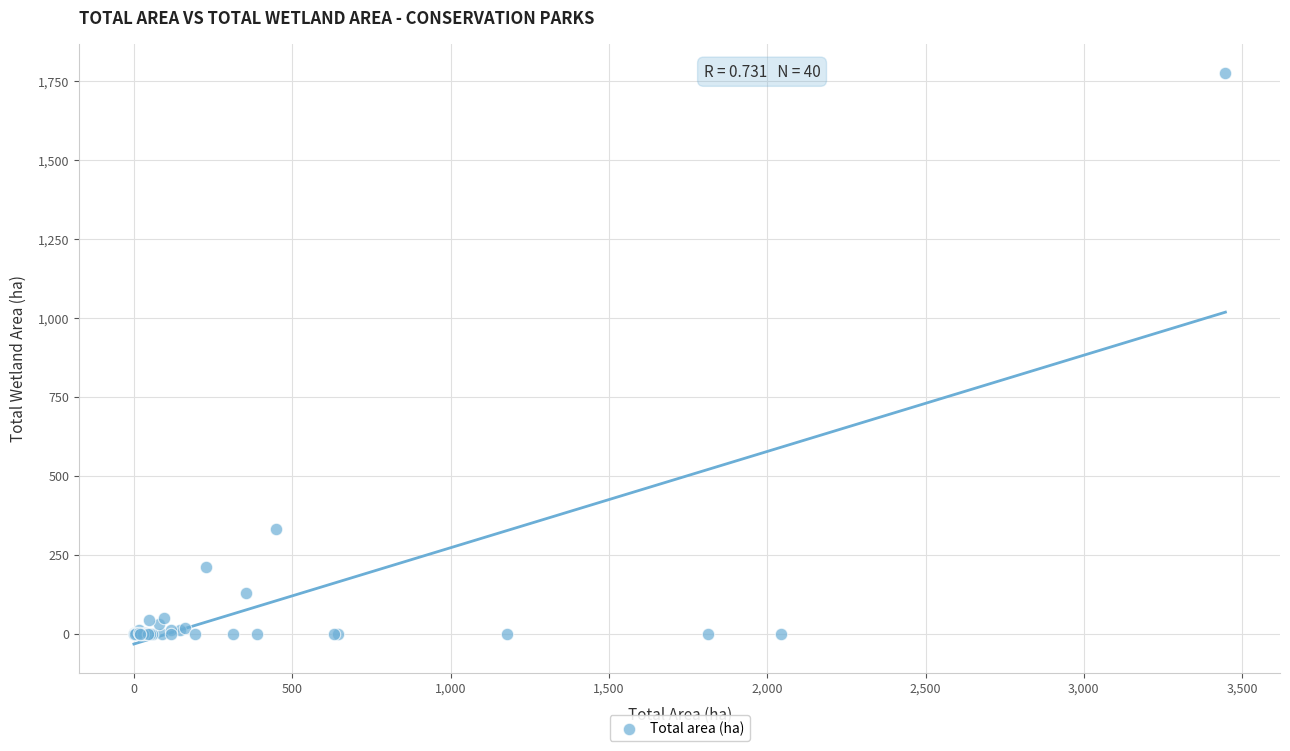

What Y value in the scatter plot is closest to 888?

332